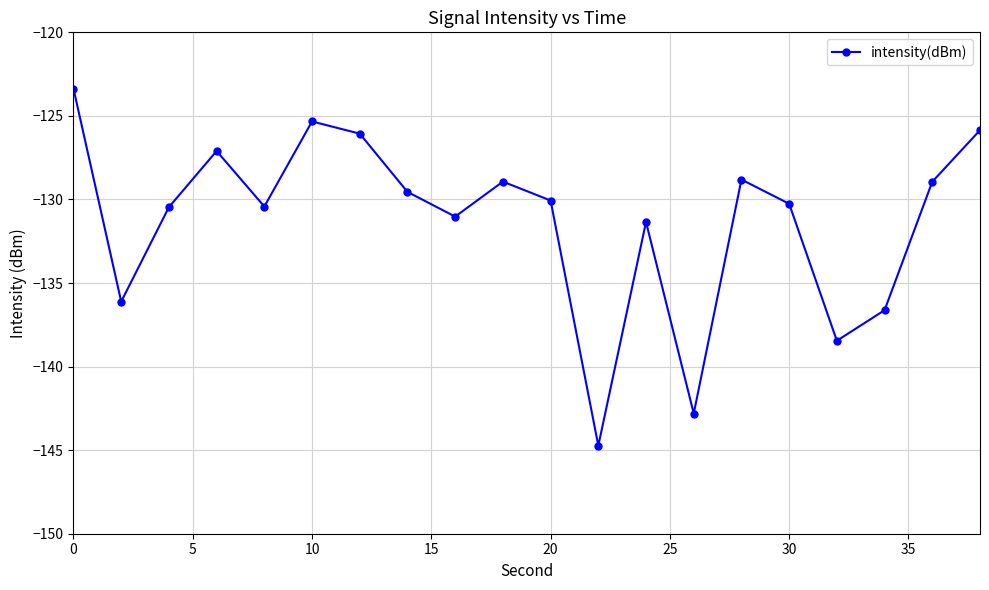

How many lines are shown in the chart?

1